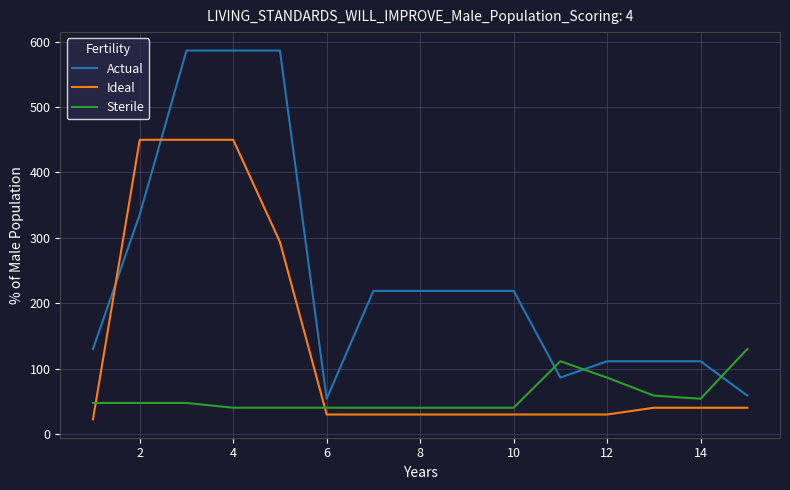

What is the greatest value displayed?

586.5